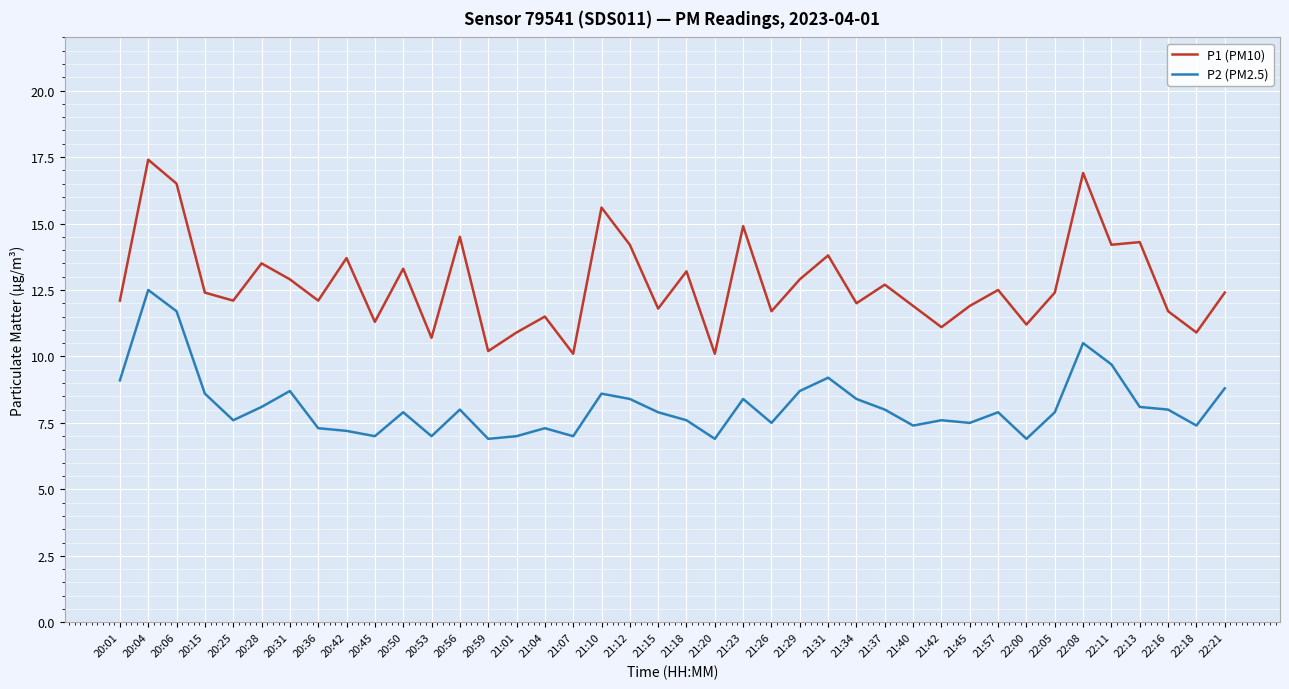

True or false: P2 (PM2.5) has more than 2 points higher than both neighbors.

True